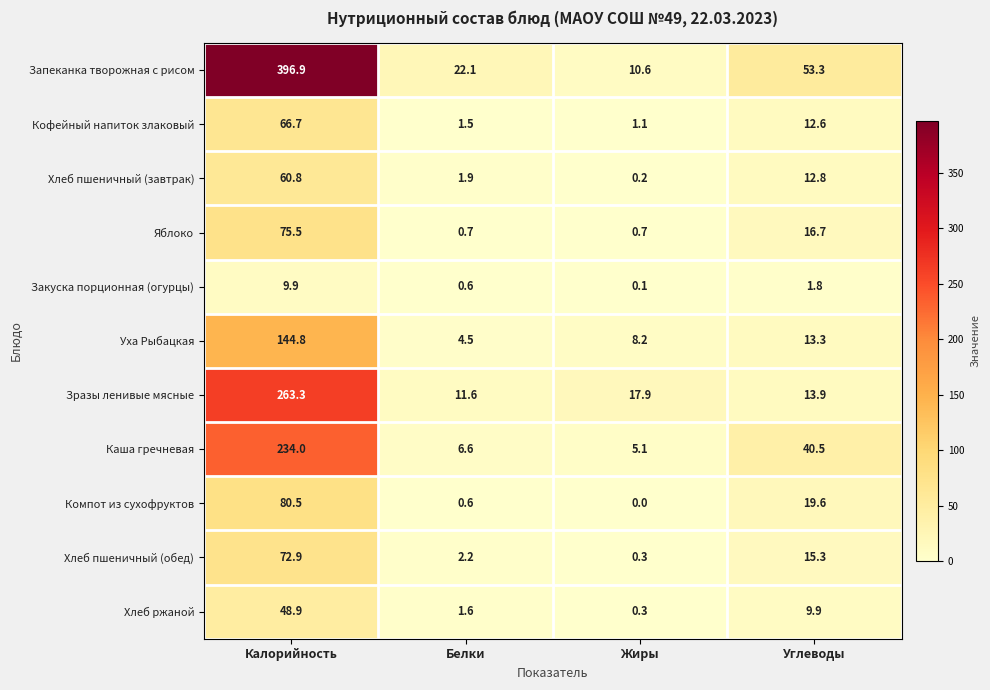

Rank the series at Калорийность from lowest to highest value.

Закуска порционная (огурцы), Хлеб ржаной, Хлеб пшеничный (завтрак), Кофейный напиток злаковый, Хлеб пшеничный (обед), Яблоко, Компот из сухофруктов, Уха Рыбацкая, Каша гречневая, Зразы ленивые мясные, Запеканка творожная с рисом